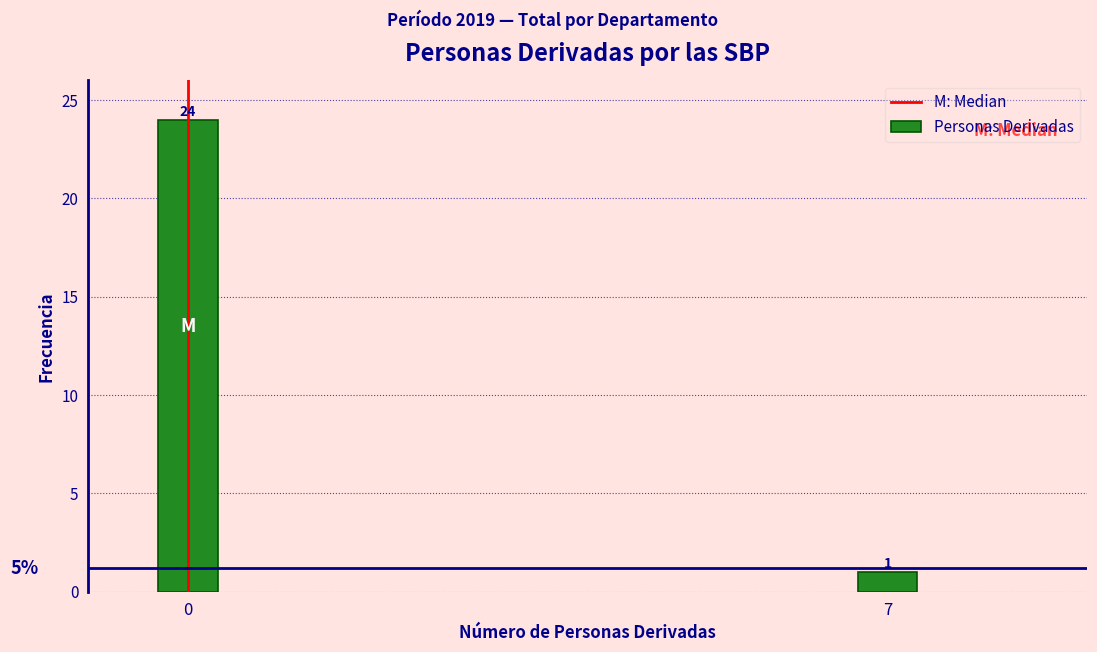

Reading right to left, what are all the values shown in this chart?

7=1	0=24